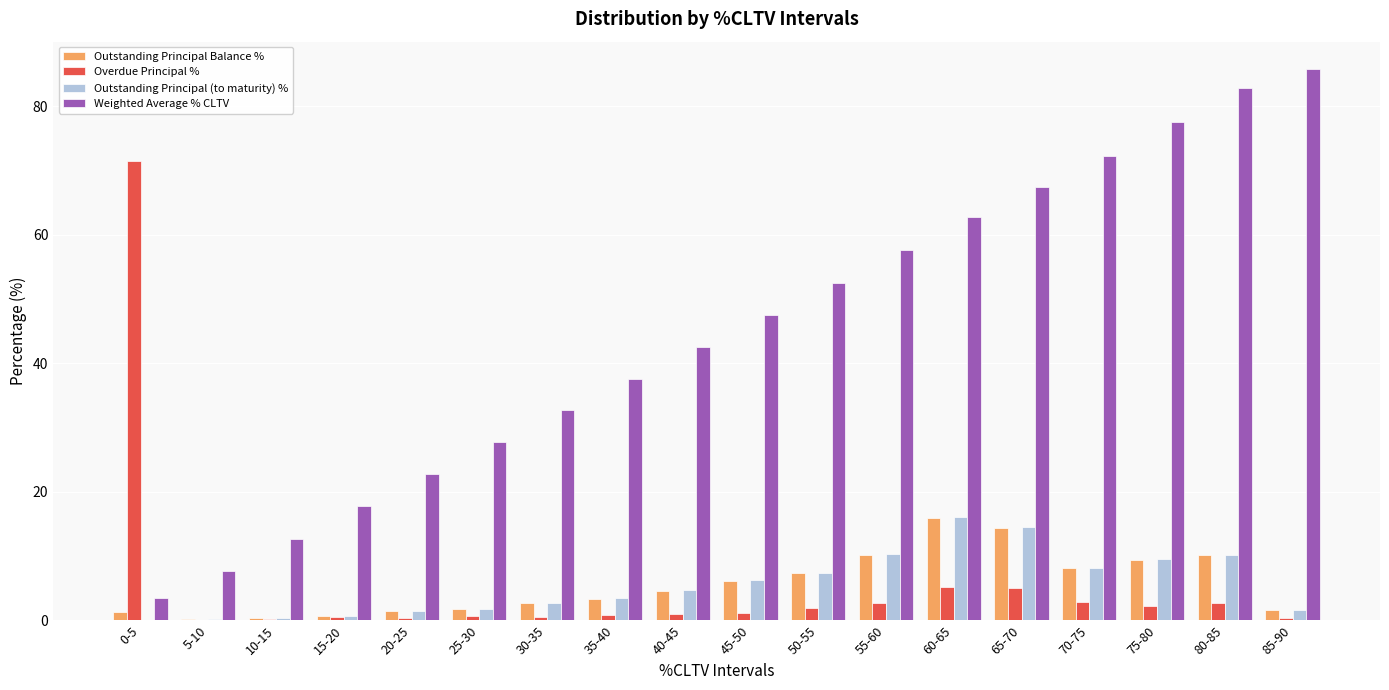

What is the maximum value shown in the chart?

85.8